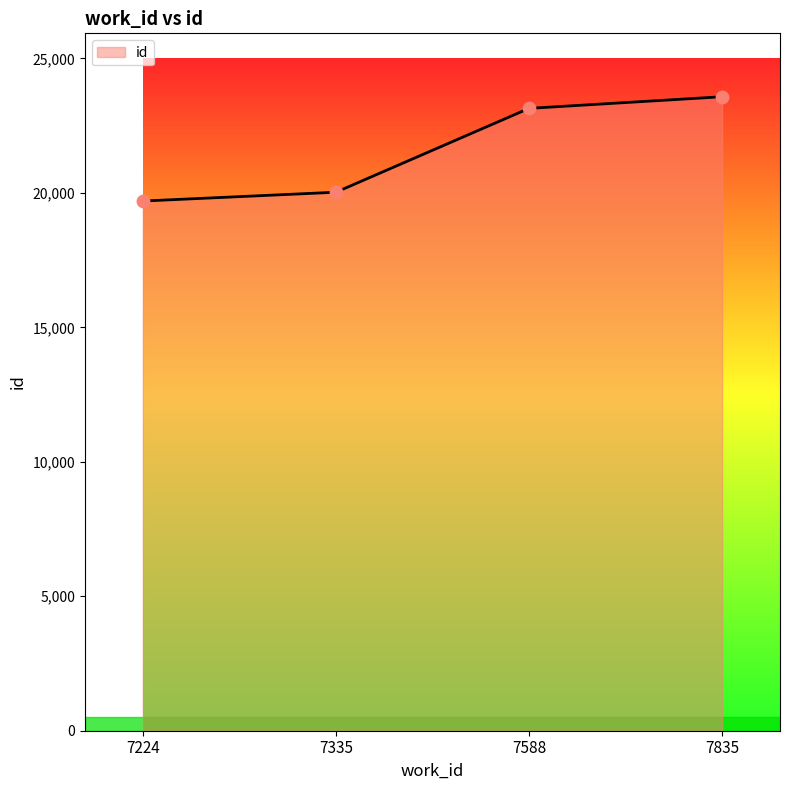

Approximately how many times larger is the value at 7224 compared to 7835?

0.8